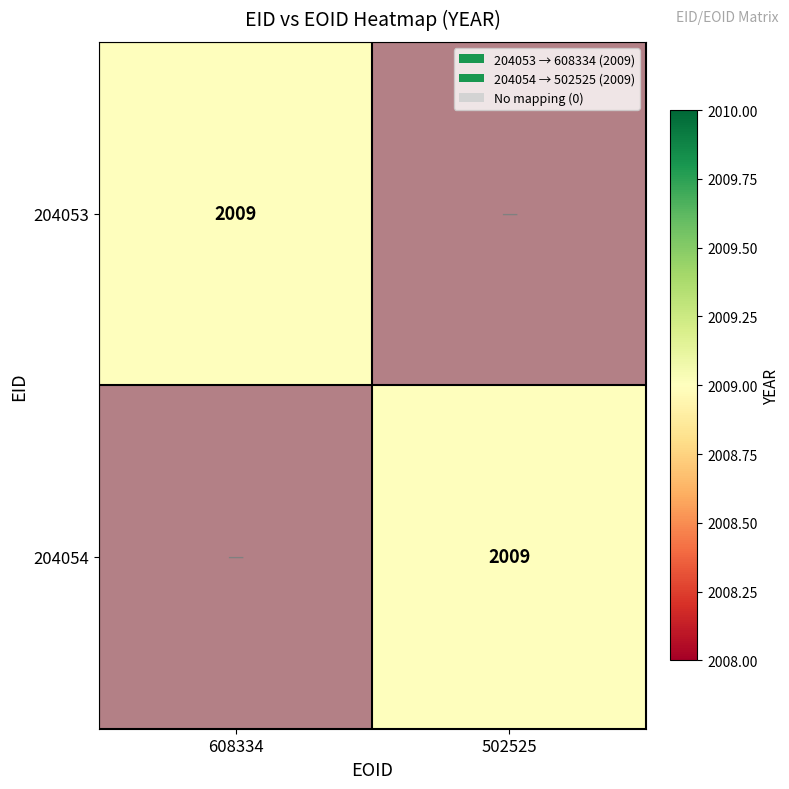

How many data points in 204054 are less than 4017?

1